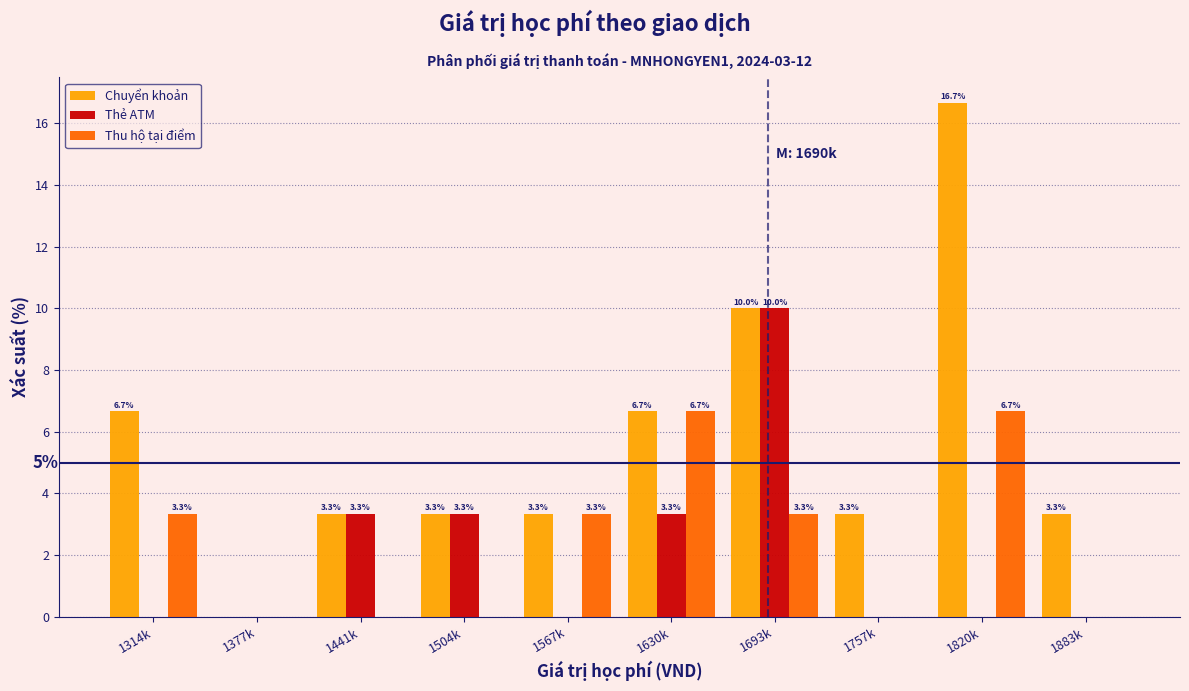

Reading left to right, extract all data points from this chart.

Chuyển khoản: 1314k=6.7	1377k=0.0	1441k=3.3	1504k=3.3	1567k=3.3	1630k=6.7	1693k=10.0	1757k=3.3	1820k=16.7	1883k=3.3
Thẻ ATM: 1314k=0.0	1377k=0.0	1441k=3.3	1504k=3.3	1567k=0.0	1630k=3.3	1693k=10.0	1757k=0.0	1820k=0.0	1883k=0.0
Thu hộ tại điểm: 1314k=3.3	1377k=0.0	1441k=0.0	1504k=0.0	1567k=3.3	1630k=6.7	1693k=3.3	1757k=0.0	1820k=6.7	1883k=0.0